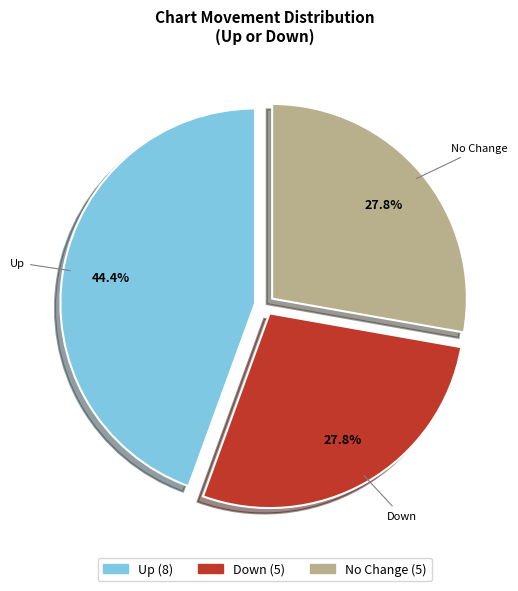

Does any single category account for the majority?

No